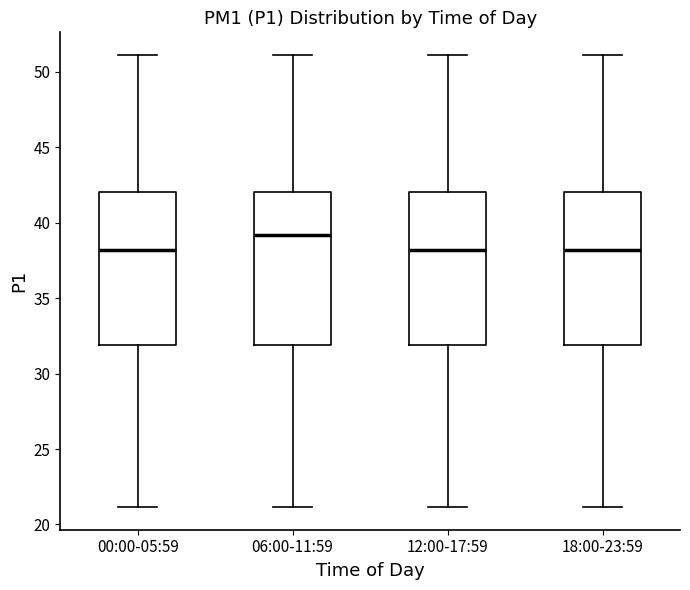

Reading left to right, transcribe this box plot: for each box, give where its median line is, the range the box spans, and where its two whiskers end, as read against the y-axis. The values are not printed on the chart, so give them approximately, as read against the axis.

00:00-05:59: median 38, box 32 to 42, whiskers 21 to 51
06:00-11:59: median 39, box 32 to 42, whiskers 21 to 51
12:00-17:59: median 38, box 32 to 42, whiskers 21 to 51
18:00-23:59: median 38, box 32 to 42, whiskers 21 to 51